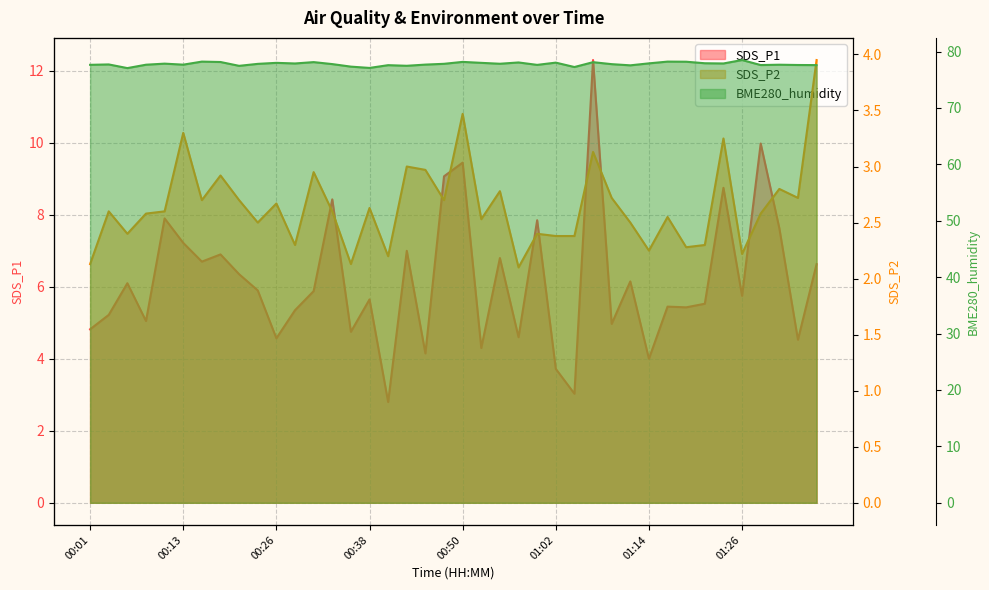

What is the difference between the second highest and minimum values in the SDS_P2 series?

1.4